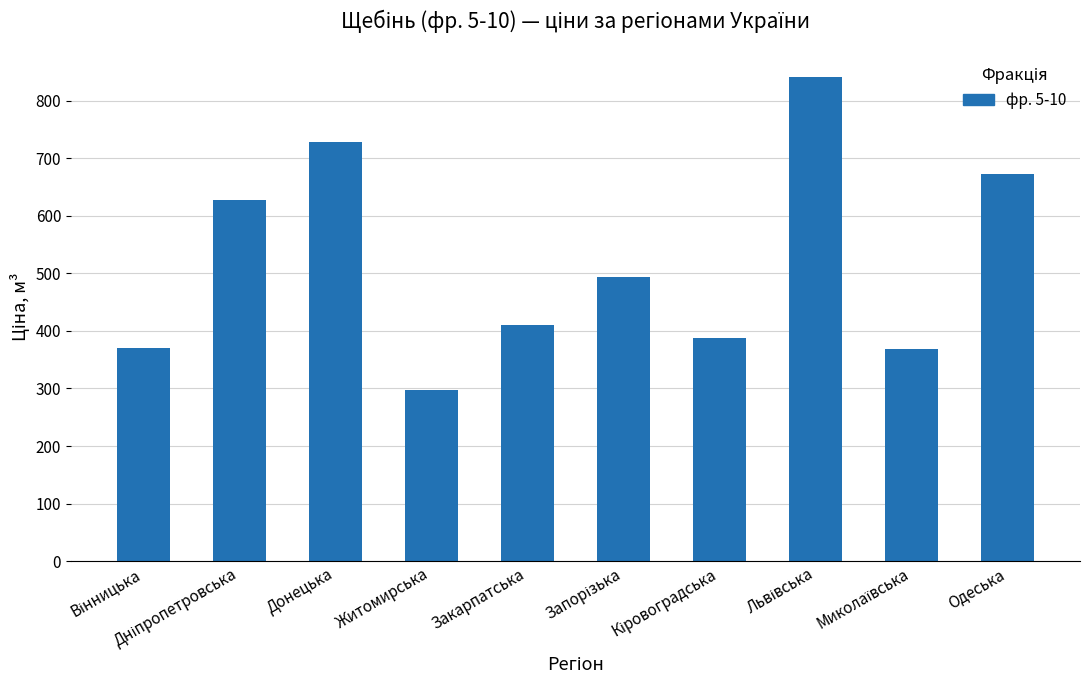

Is it true that the value at Одеська is 673.1?

True